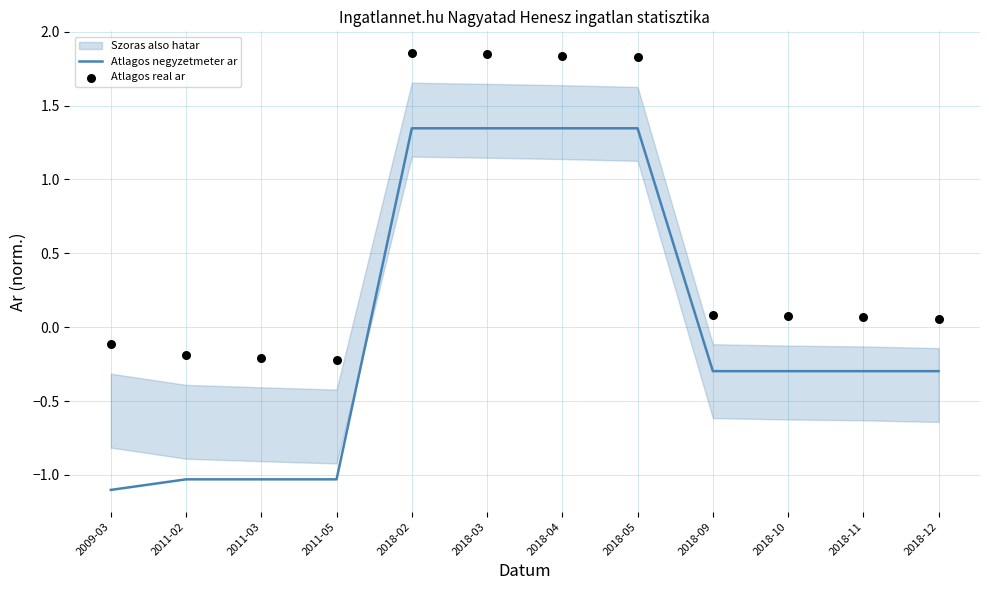

Is the value of Atlagos real ar at 2018-11 greater than the value of Atlagos negyzetmeter ar at 2018-04?

No